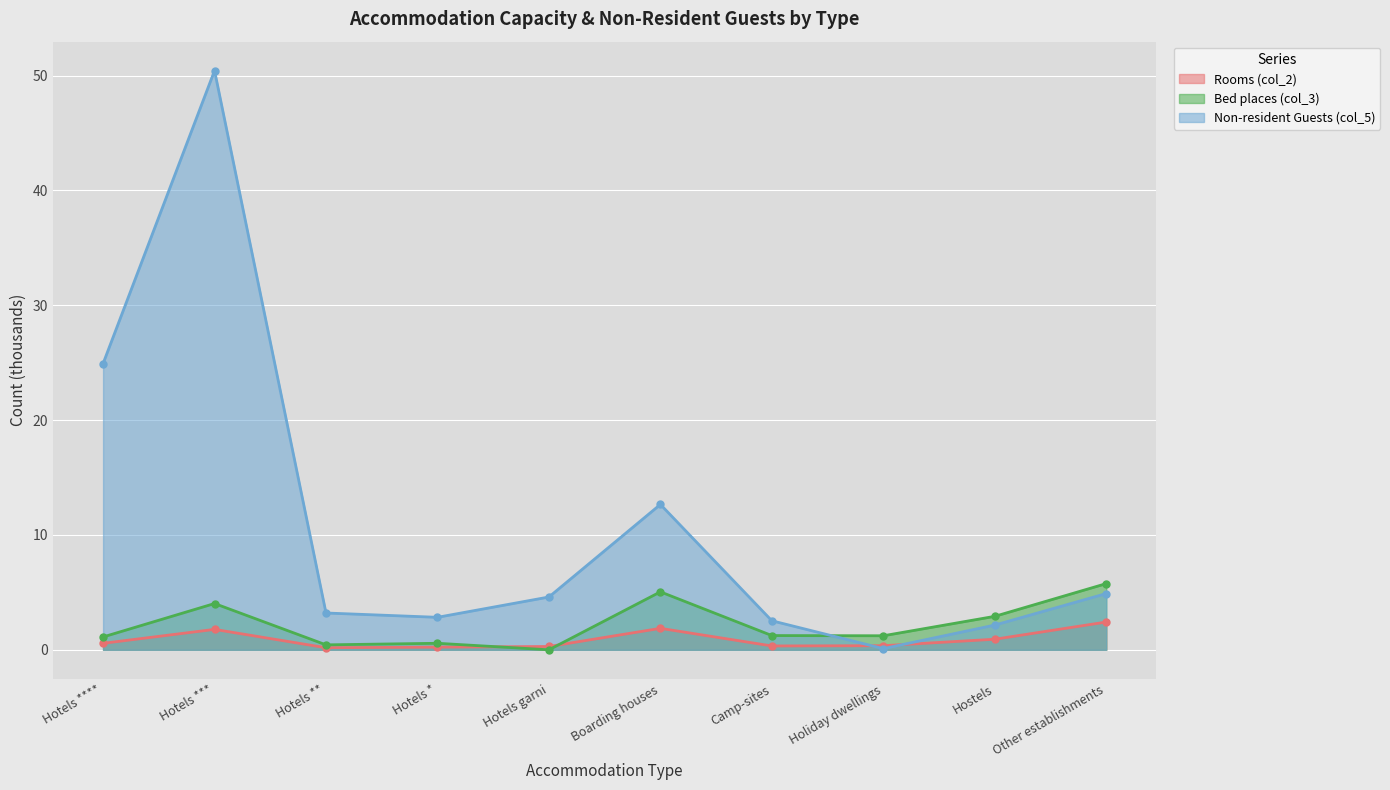

What is the greatest value displayed?

50.4